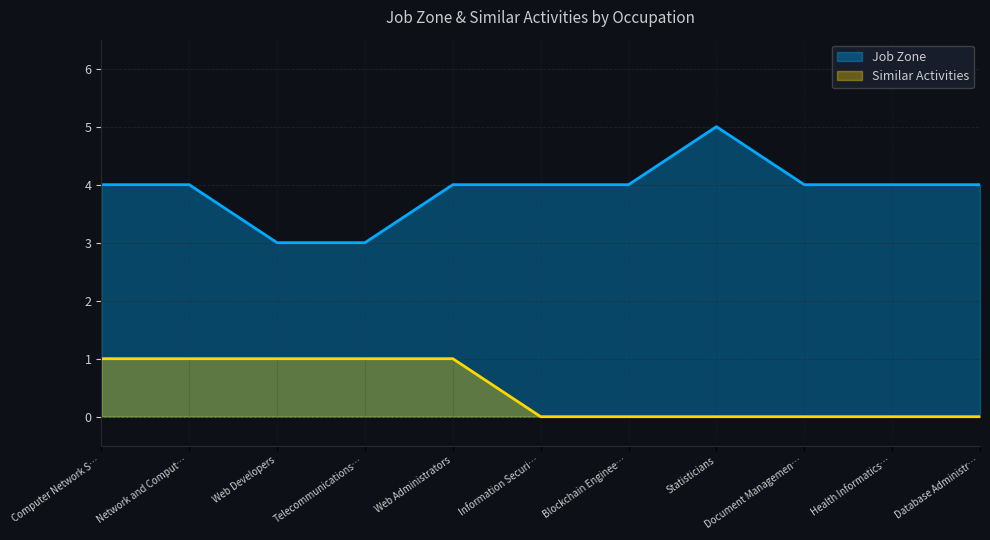

Rank the series by their average value, from highest to lowest.

Job Zone, Similar Activities